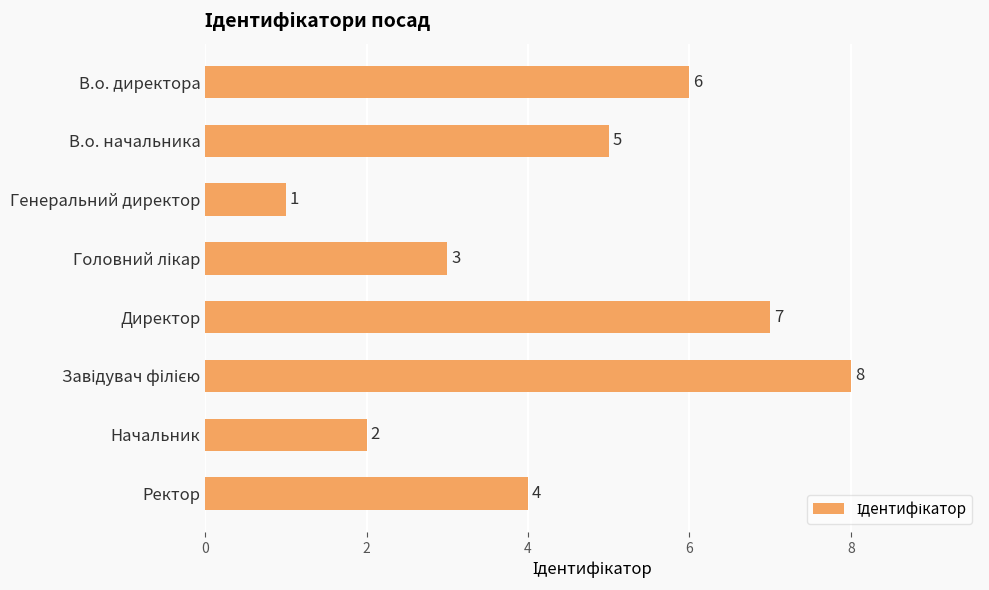

What is the change in value from В.о. начальника to Директор?

+2